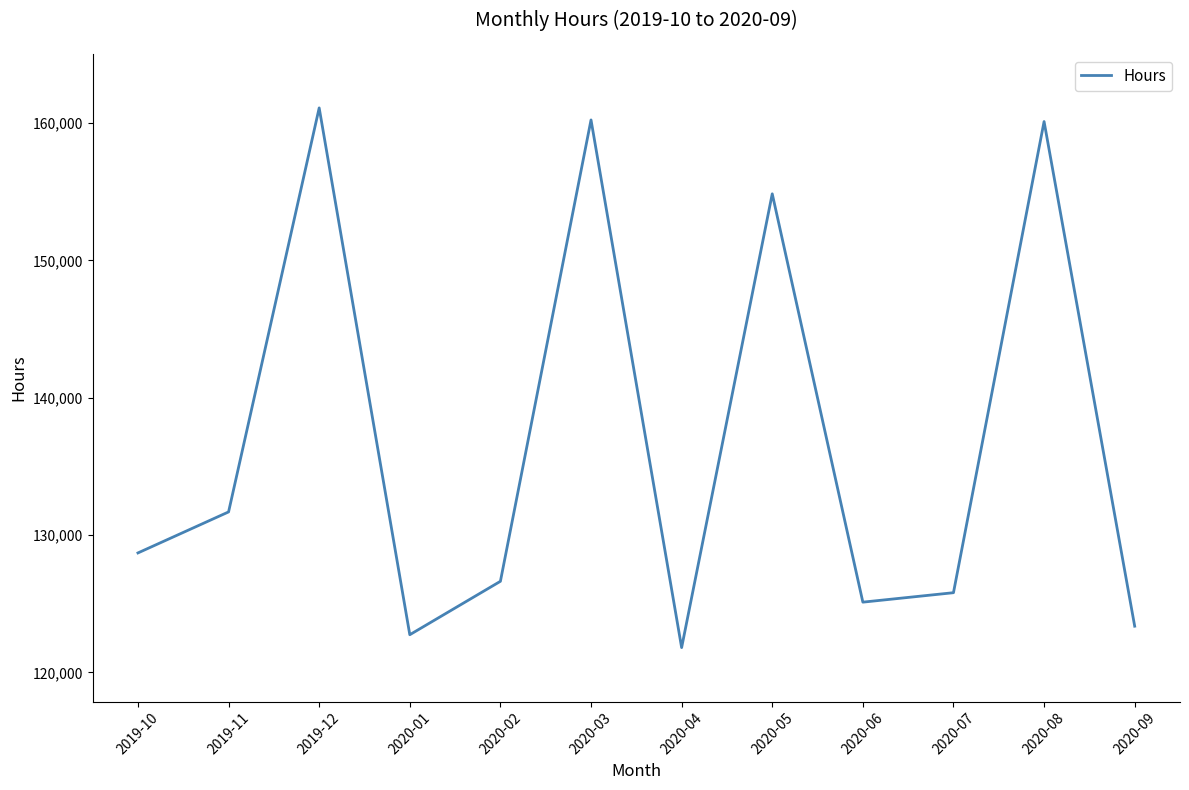

What is the difference between the values at 2020-01 and 2020-09?

620.5